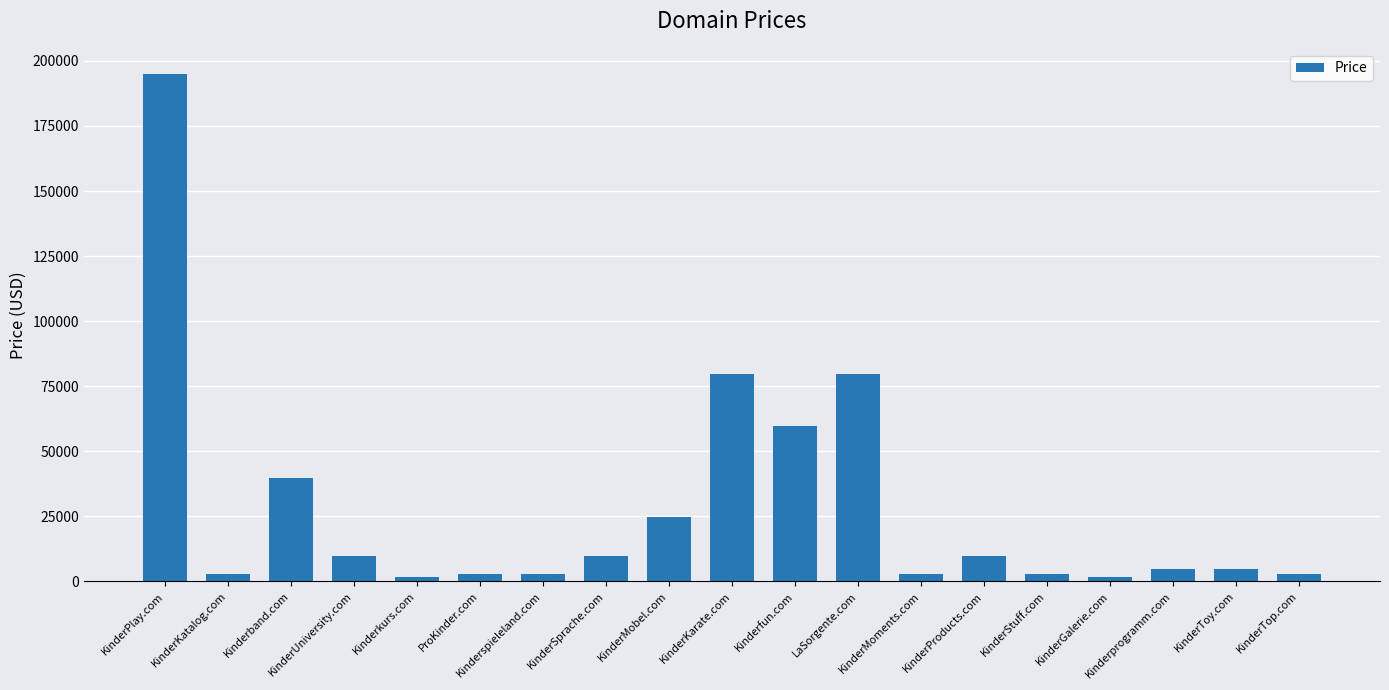

What is the ratio of the value at Kinderkurs.com to the value at KinderKatalog.com?

0.7